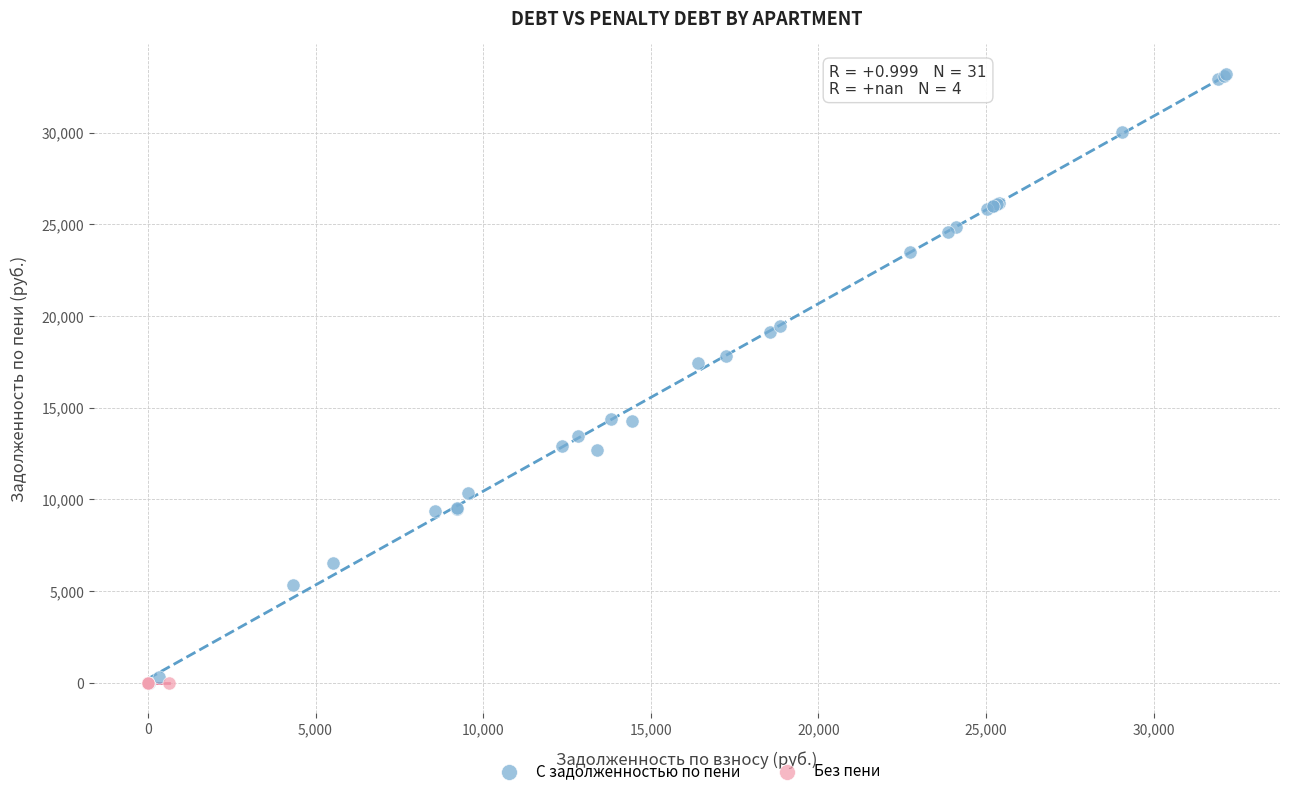

Which series reaches the maximum Y coordinate?

С задолженностью по пени